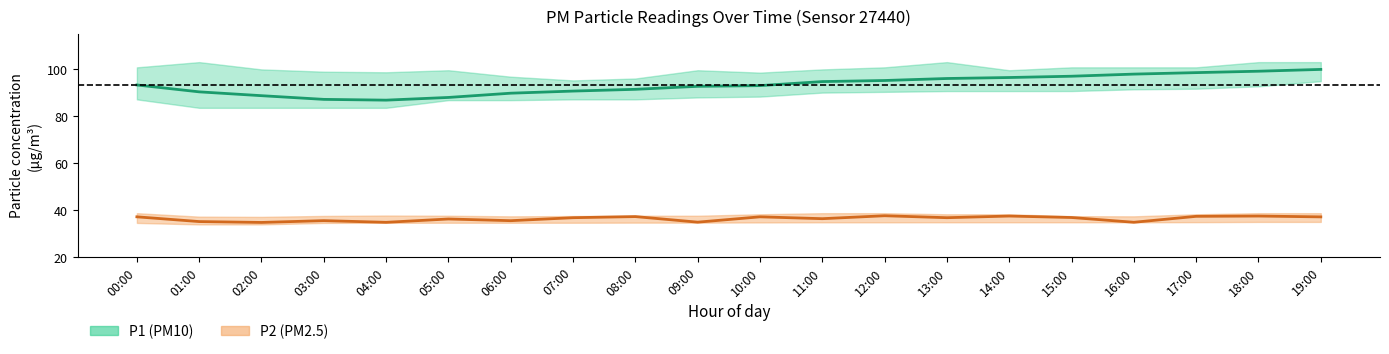

Rank the series by their maximum value, from lowest to highest.

P2 (PM2.5) center, P1 (PM10) center